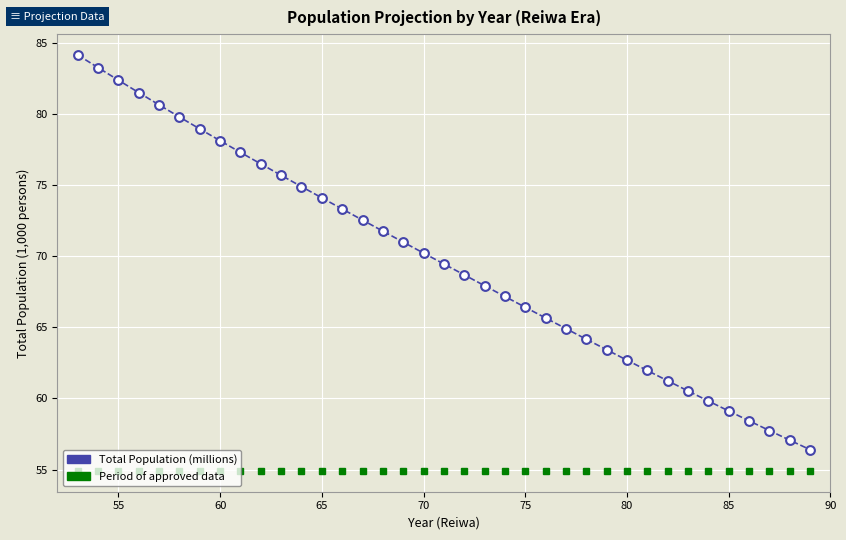

What is the range of Y values (max minus min)?

27.8